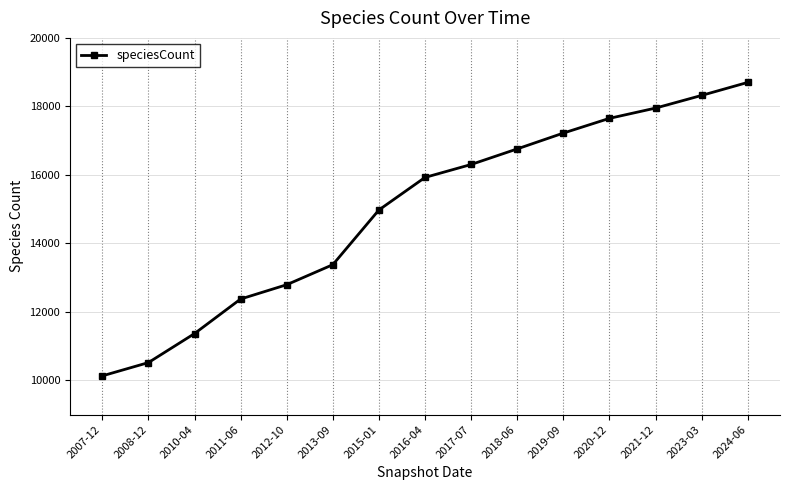

List the labels in order of value, smallest first.

2007-12, 2008-12, 2010-04, 2011-06, 2012-10, 2013-09, 2015-01, 2016-04, 2017-07, 2018-06, 2019-09, 2020-12, 2021-12, 2023-03, 2024-06